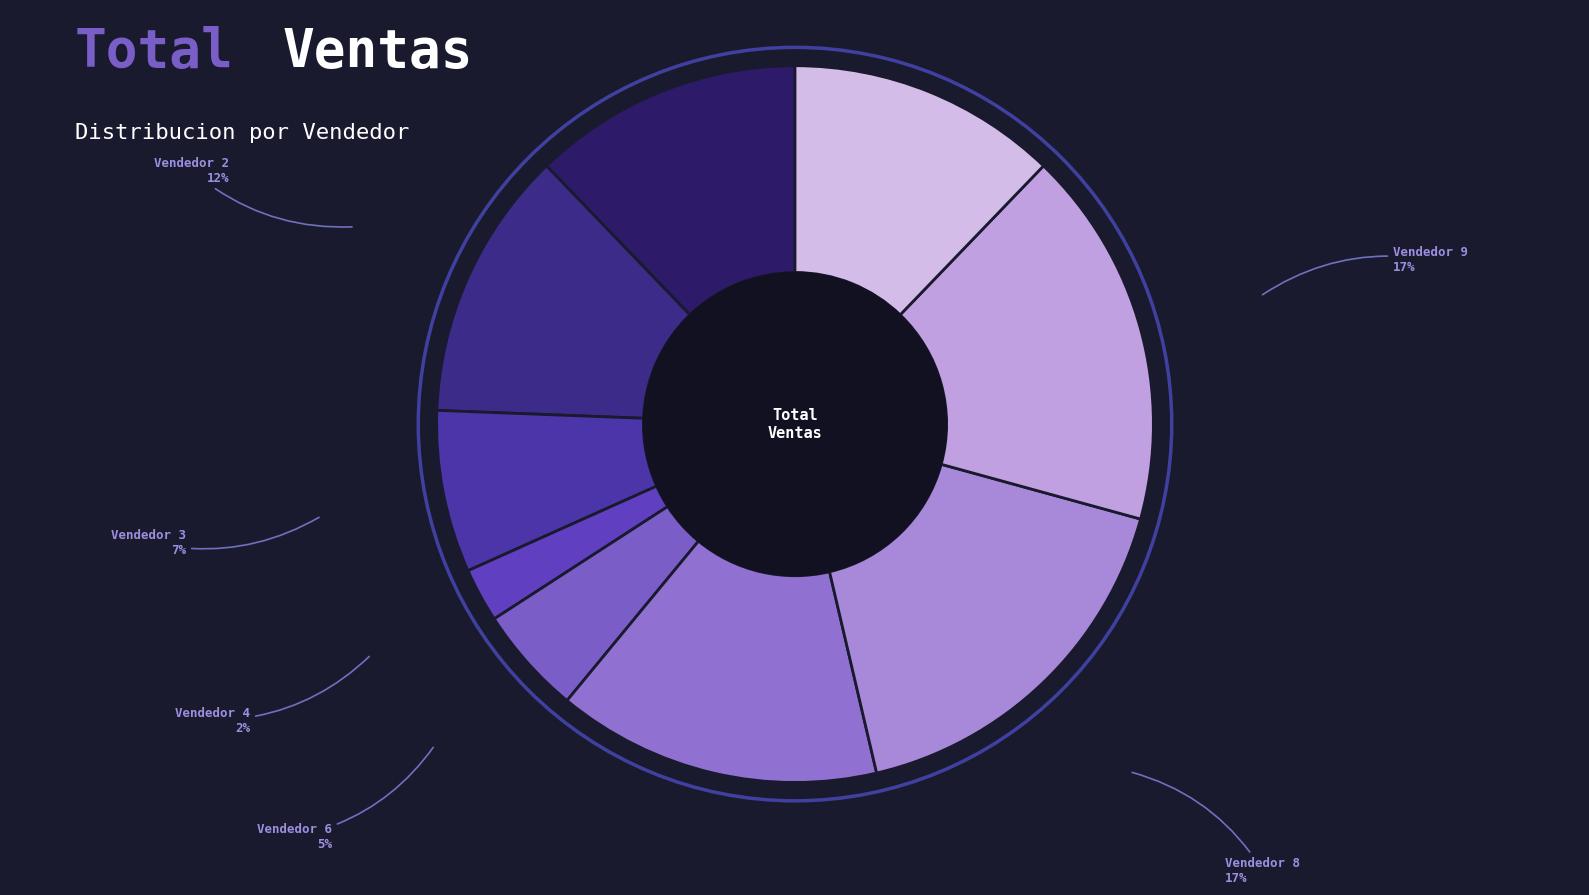

Count the number of slices in the pie.

9